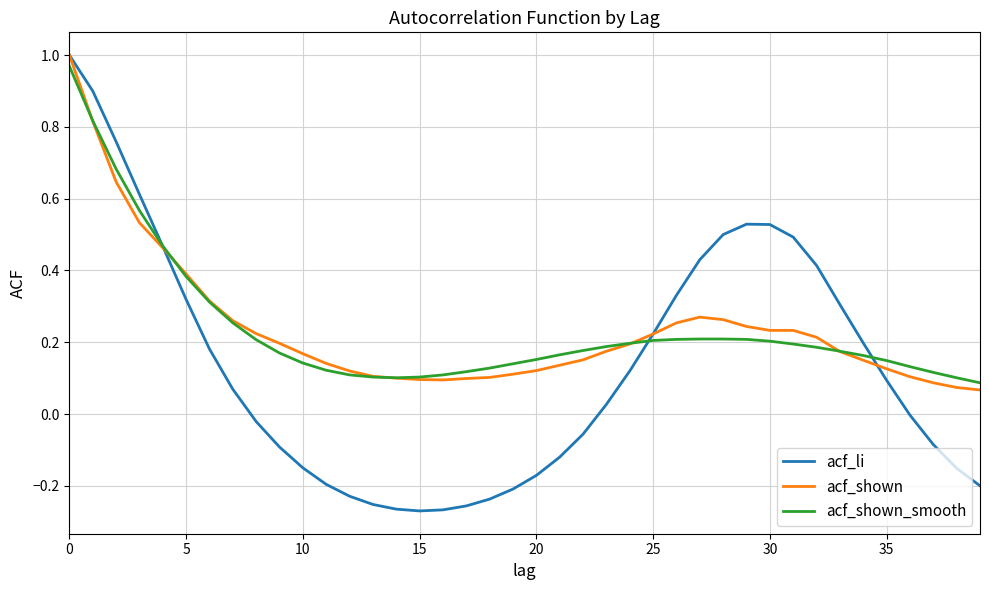

Which series has the widest spread of values?

acf_li